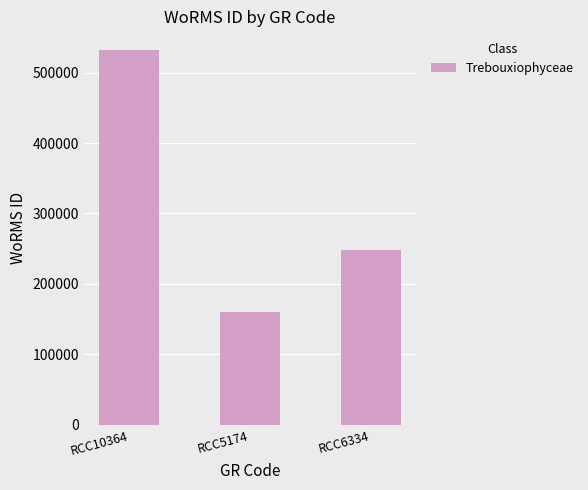

What is the sum of all values?

940705